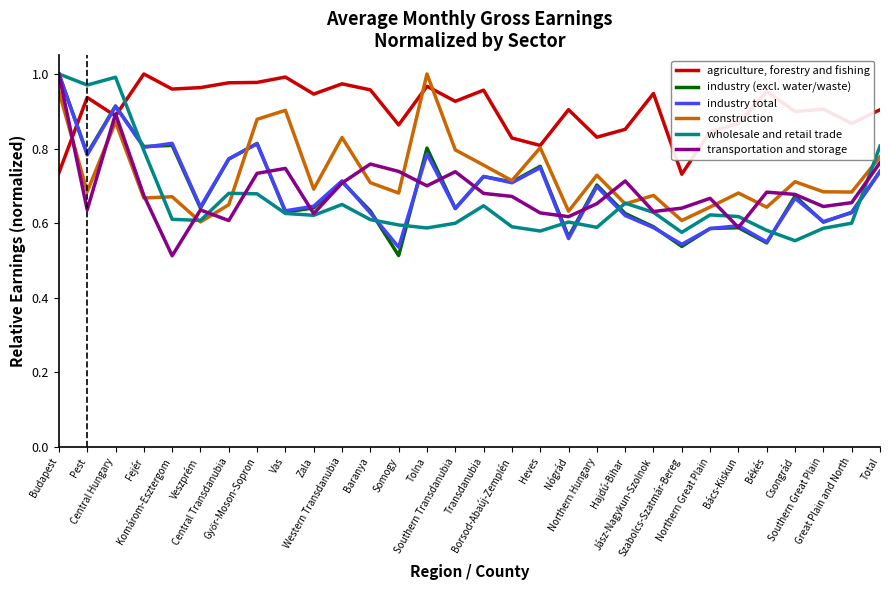

What is the sum of the construction values at Nógrád and Pest?

1.3